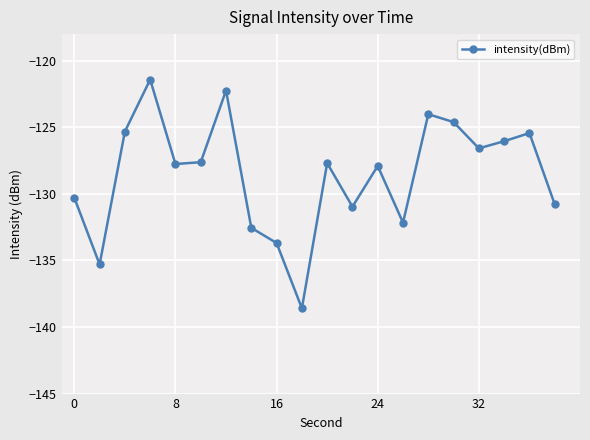

How many interior local valleys (lower than both neighbors) does the data have?

6